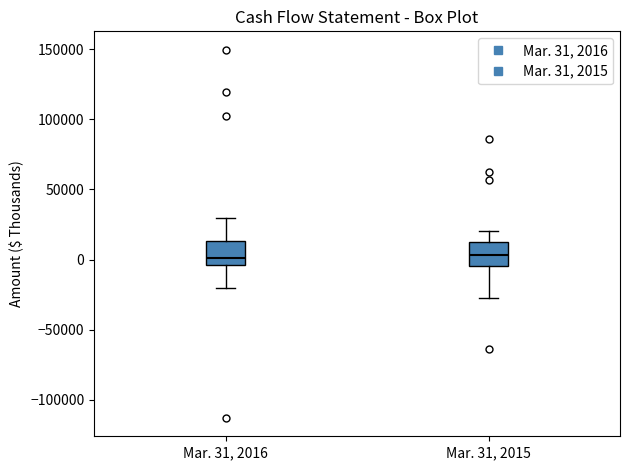

Reading left to right, transcribe this box plot: for each box, give where its median line is, the range the box spans, and where its two whiskers end, as read against the y-axis. The values are not printed on the chart, so give them approximately, as read against the axis.

Mar. 31, 2016: median 0, box -5000 to 15000, whiskers -20000 to 30000
Mar. 31, 2015: median 5000, box -5000 to 10000, whiskers -25000 to 20000